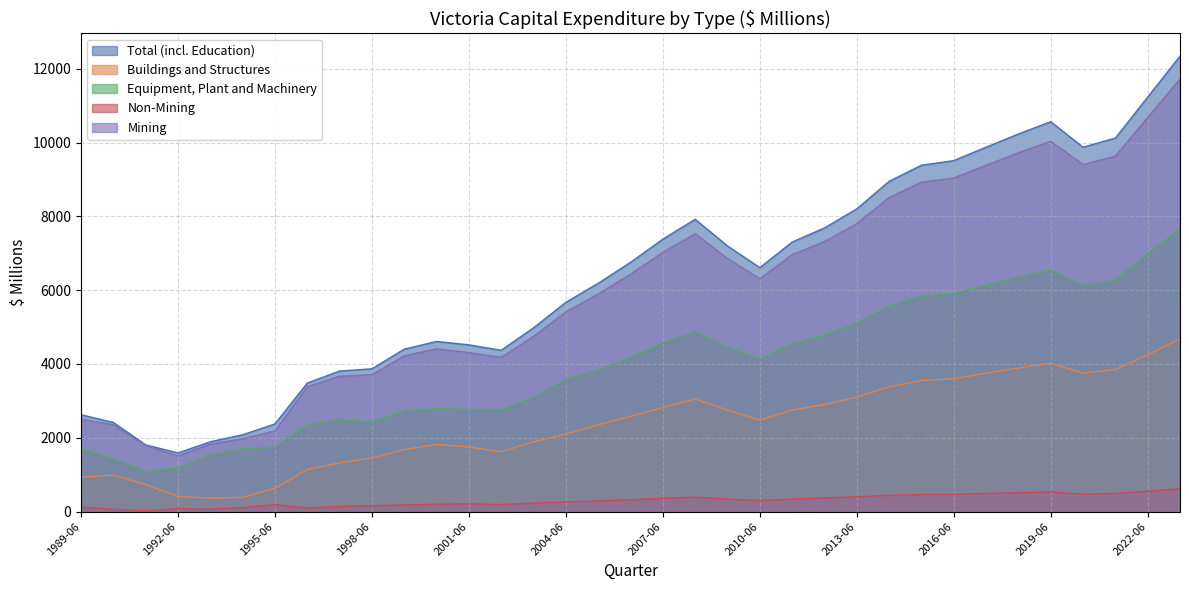

Where is Non-Mining nearest to the value 321?

2006-06